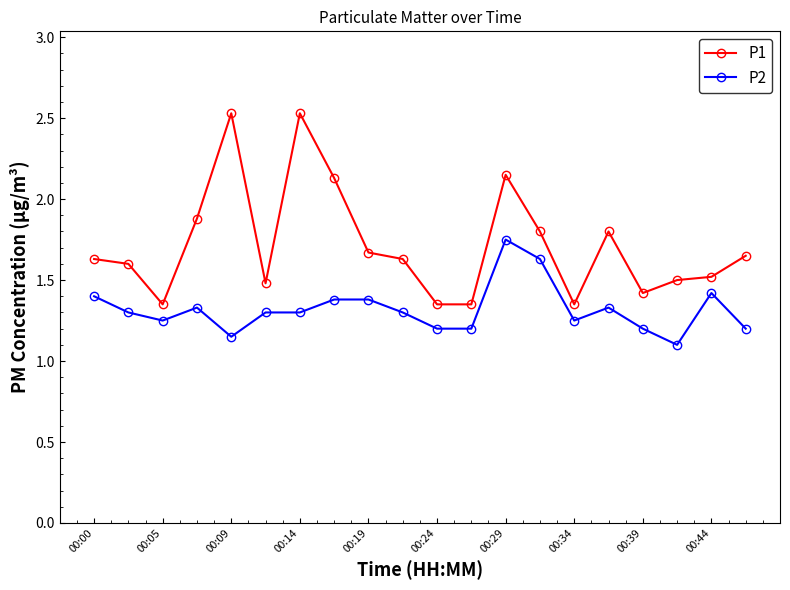

Does the chart display data point markers on the line(s)?

Yes